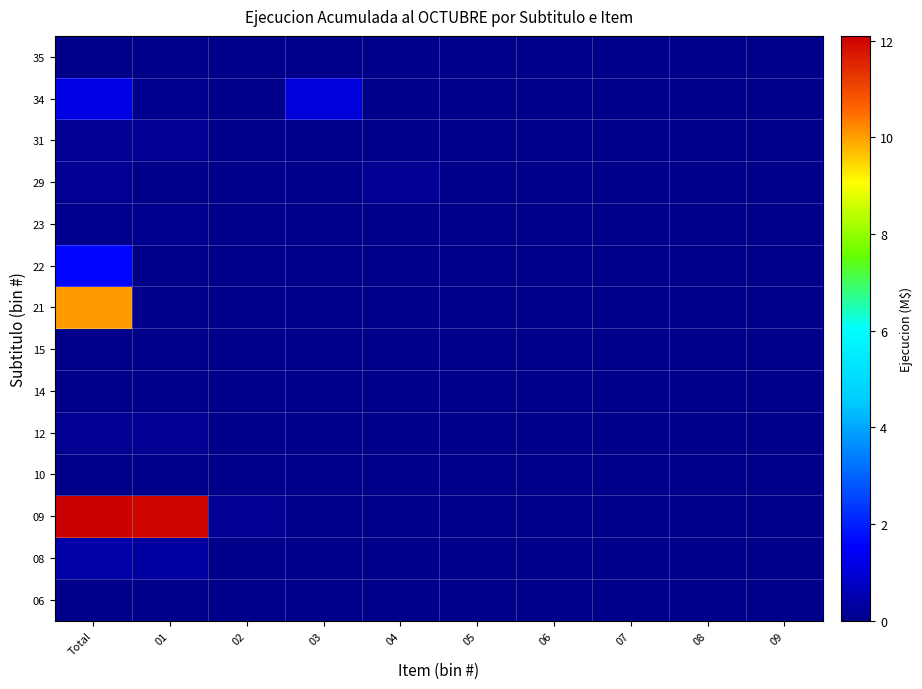

At how many categories does at least one series exceed 9?

2